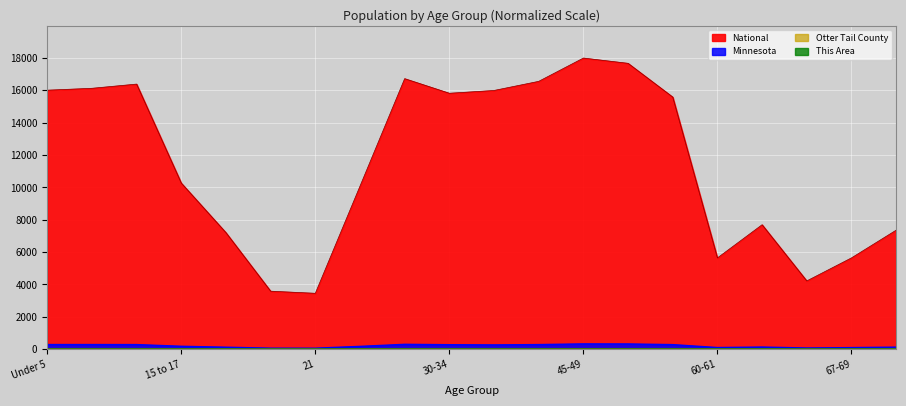

What are all the series names shown in the legend?

This Area, Otter Tail County, Minnesota, National